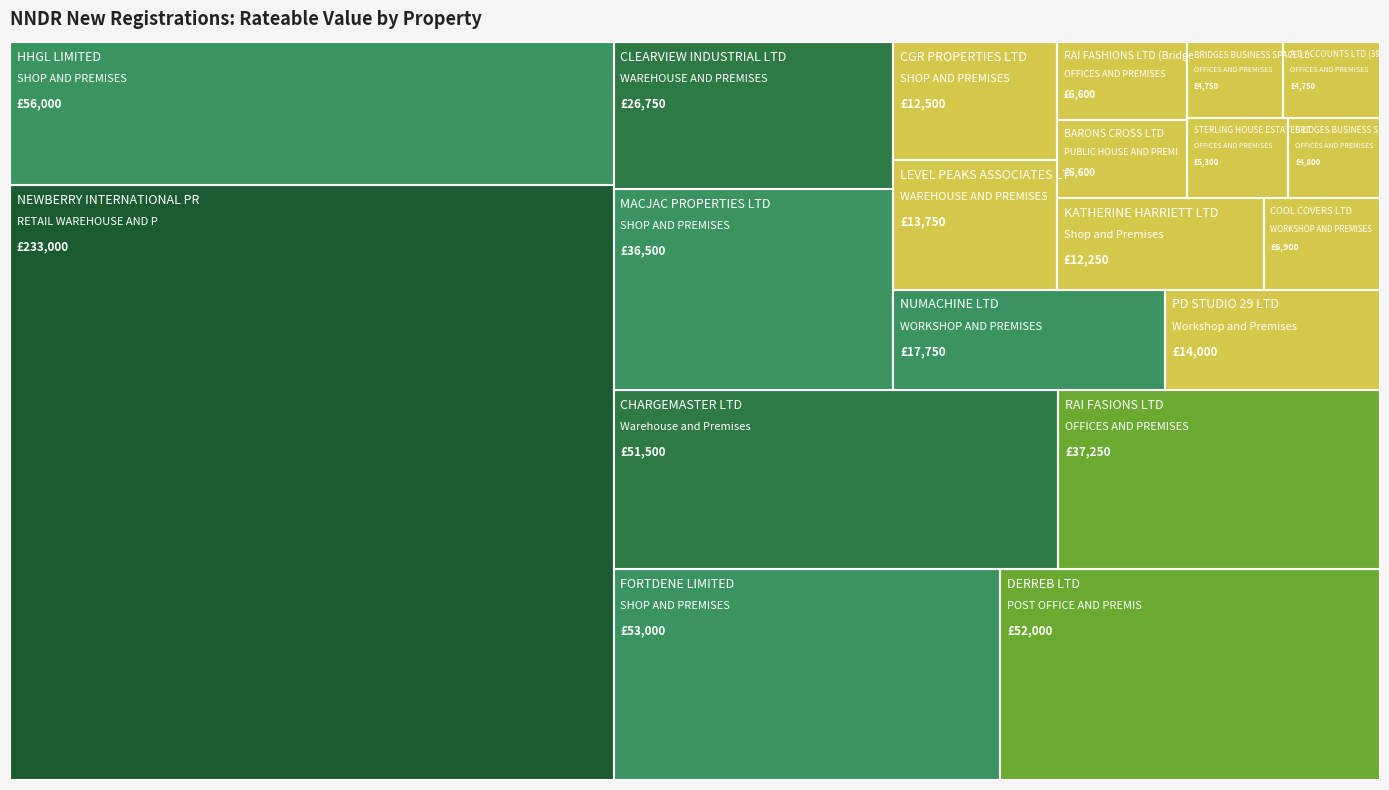

What is the greatest value displayed?

233000